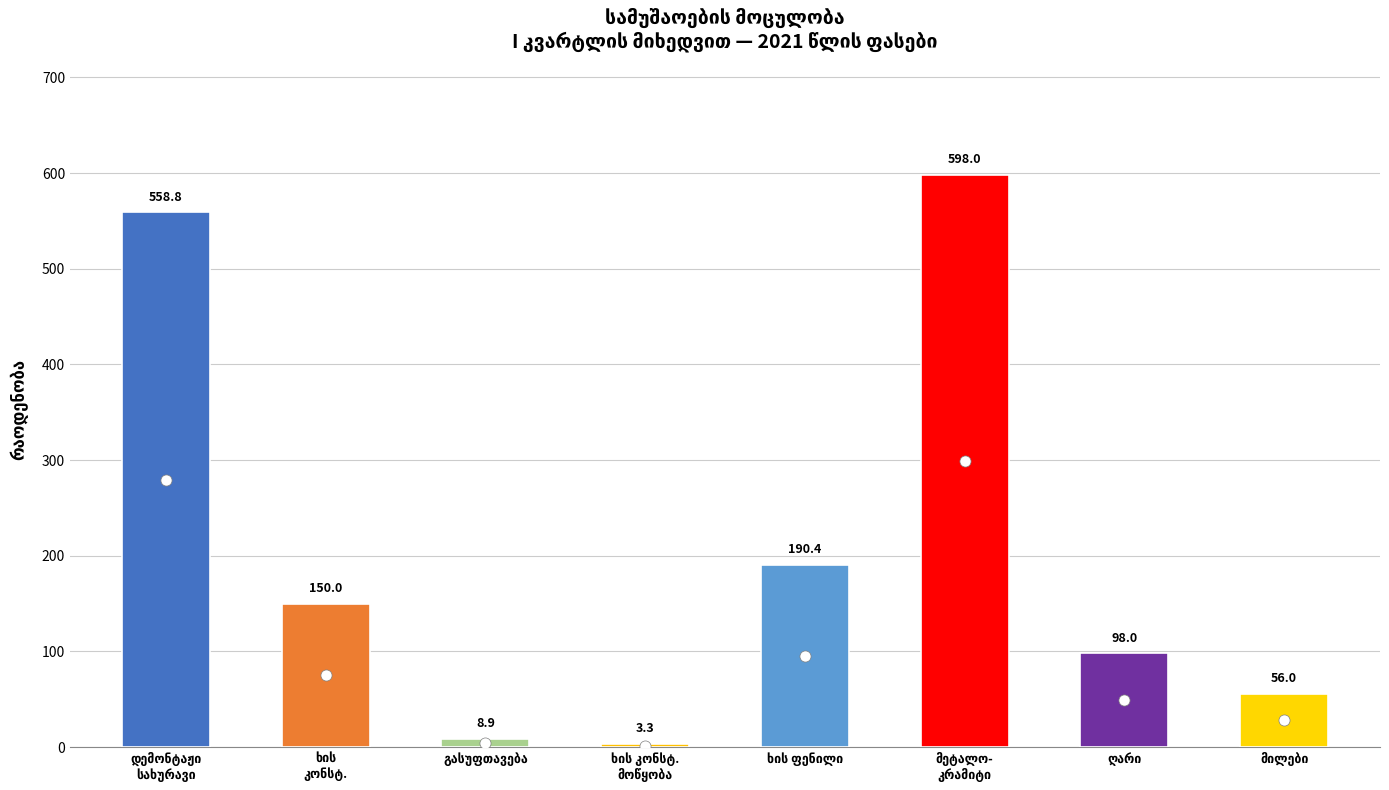

Which has a higher value, სახურავის ხის კონსტრუქციების მოწყობა or აზბესტო ცემენტის სახურავის დემონტაჟი?

აზბესტო ცემენტის სახურავის დემონტაჟი